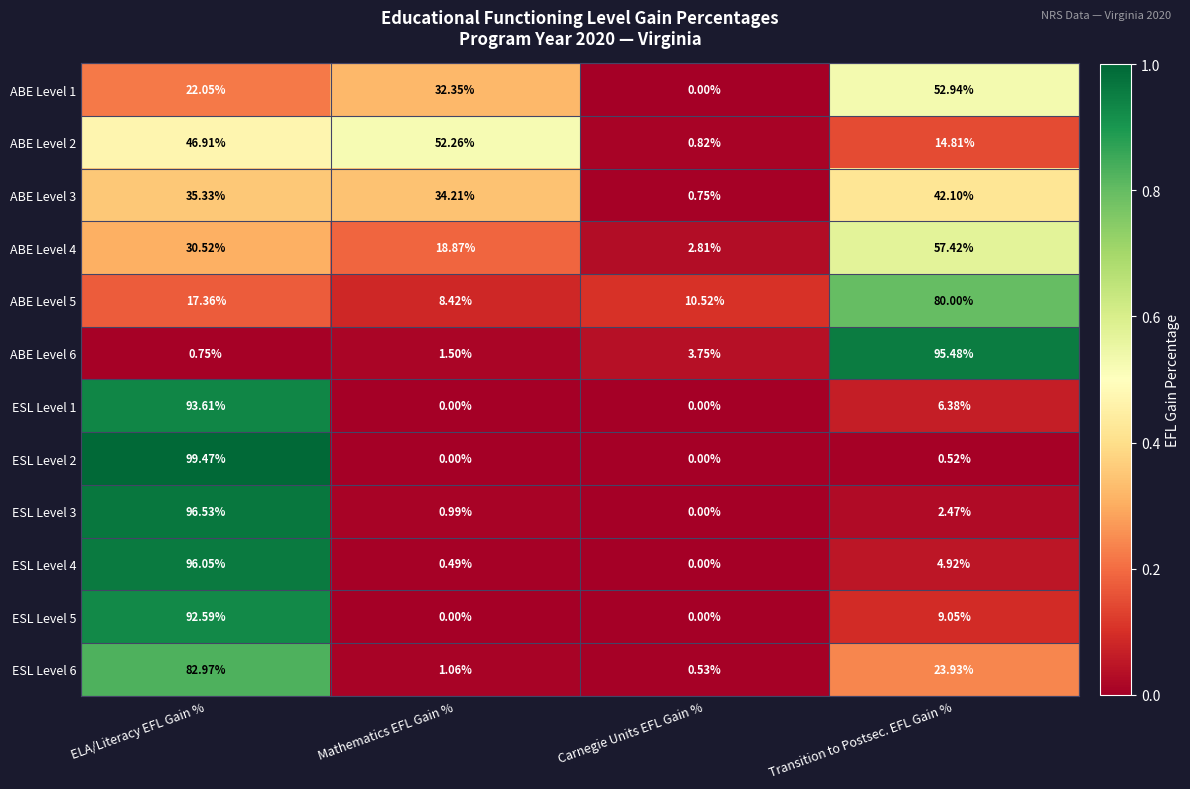

At how many categories does at least one series exceed 0?

4